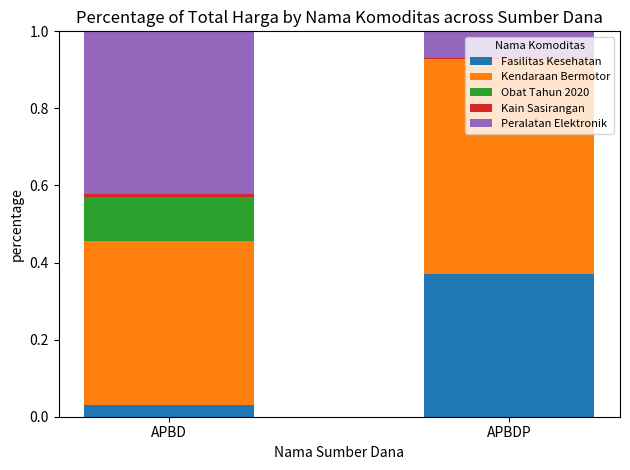

What position from the right is APBD?

2